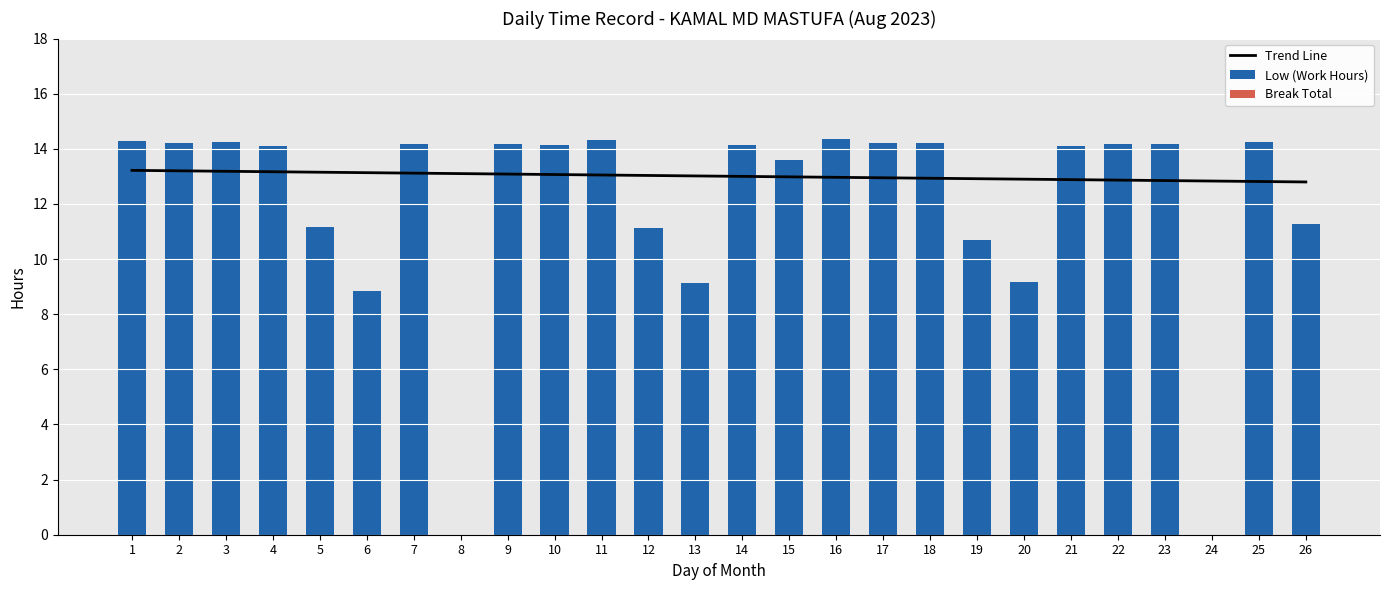

What is the sum of the Low (Work Hours) values at 4 and 26?

25.4